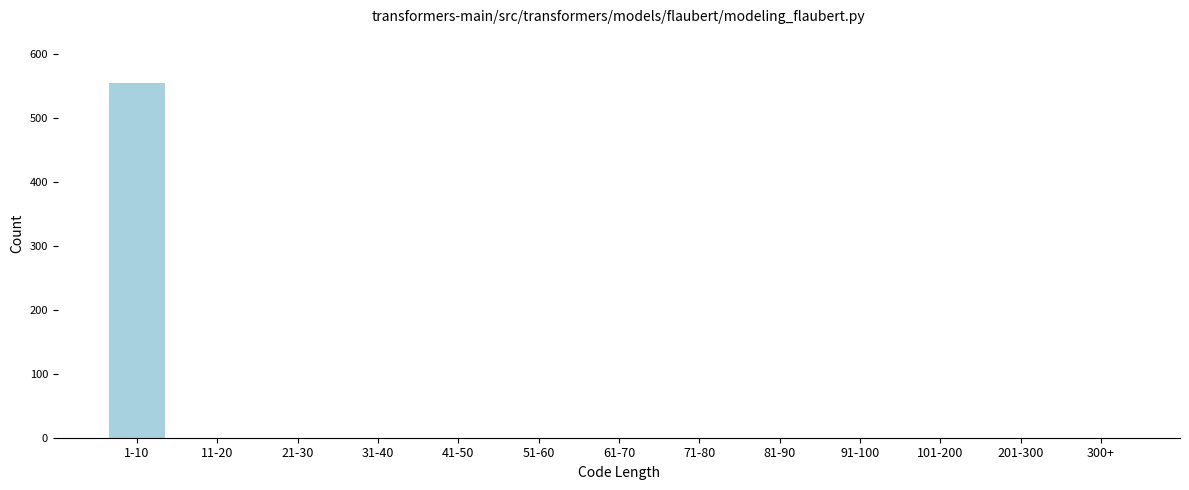

Reading right to left, what are all the values shown in this chart?

300+=0	201-300=0	101-200=0	91-100=0	81-90=0	71-80=0	61-70=0	51-60=0	41-50=0	31-40=0	21-30=0	11-20=0	1-10=555